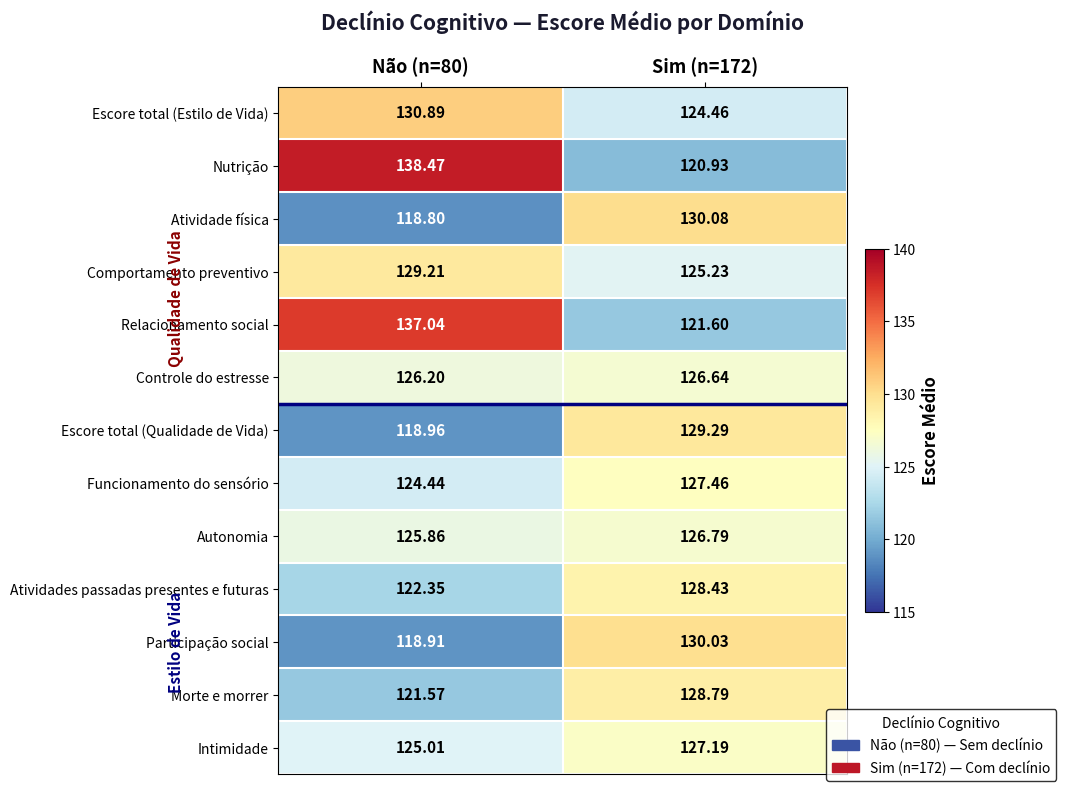

Rank the series at Sim (n=172) from highest to lowest value.

Atividade física, Participação social, Escore total (Qualidade de Vida), Morte e morrer, Atividades passadas presentes e futuras, Funcionamento do sensório, Intimidade, Autonomia, Controle do estresse, Comportamento preventivo, Escore total (Estilo de Vida), Relacionamento social, Nutrição